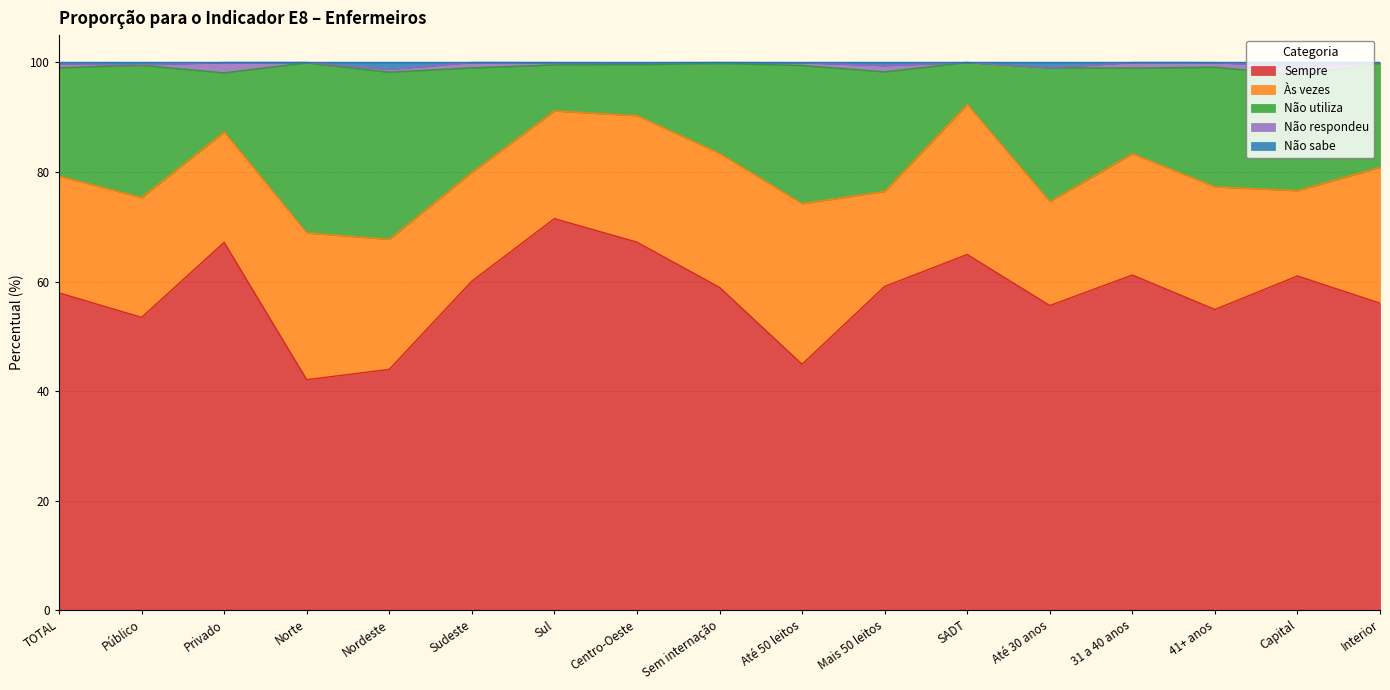

The value of Sempre at Interior is 84.8. True or false?

False